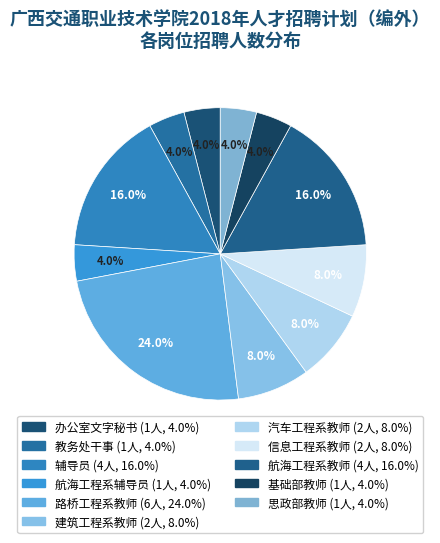

To the nearest percent, what is the difference between the largest and smallest slice percentages?

20%